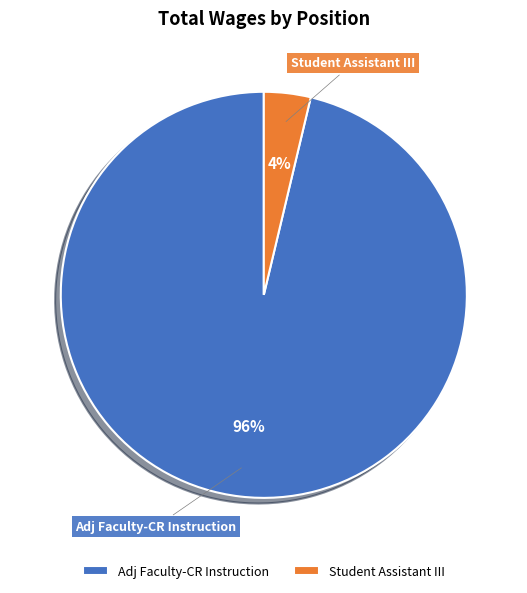

To the nearest percent, what percentage of the pie is Student Assistant III?

4%